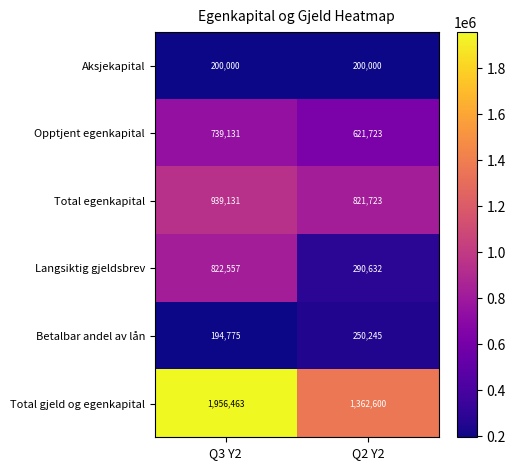

Reading left to right, what are all the values shown in this chart?

Aksjekapital: 200000	200000
Opptjent egenkapital: 739131	621723
Total egenkapital: 939131	821723
Langsiktig gjeldsbrev: 822557	290632
Betalbar andel av lån: 194775	250245
Total gjeld og egenkapital: 1956463	1362600